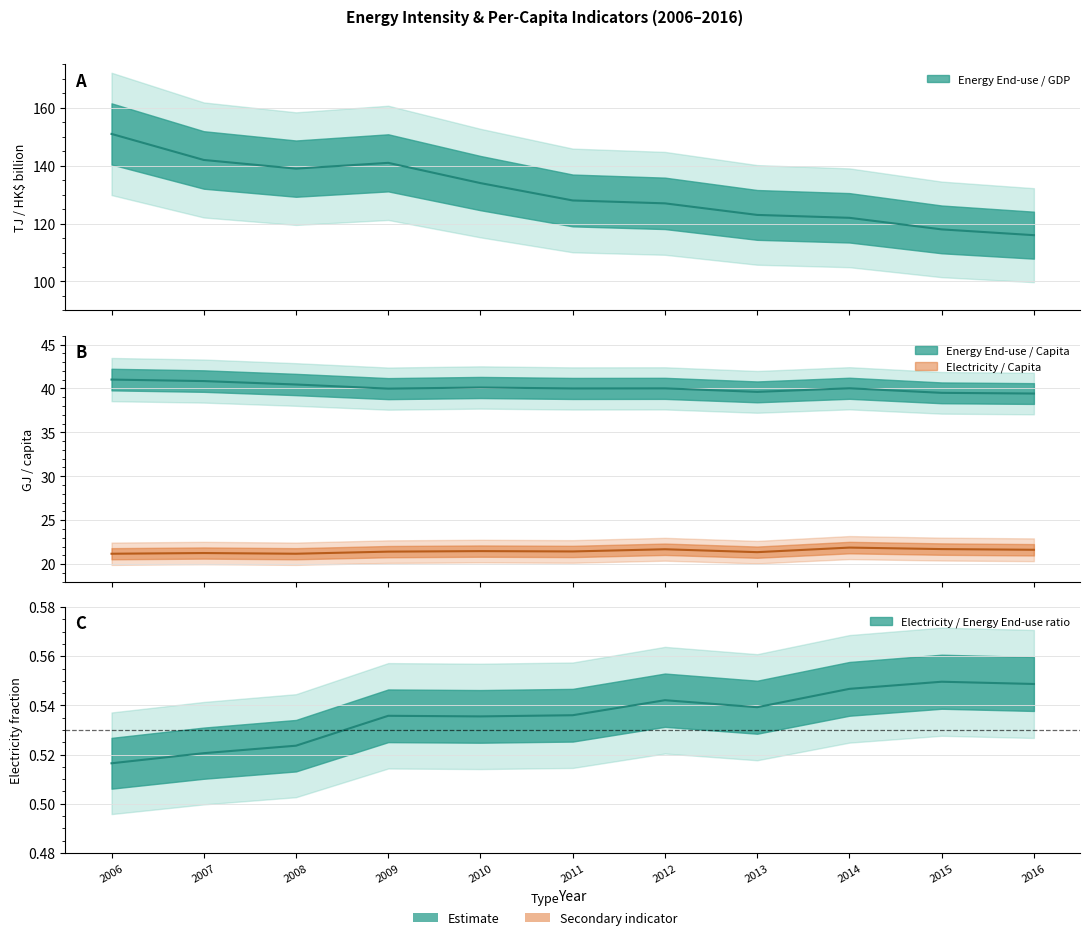

Does the chart have visible grid lines?

Yes